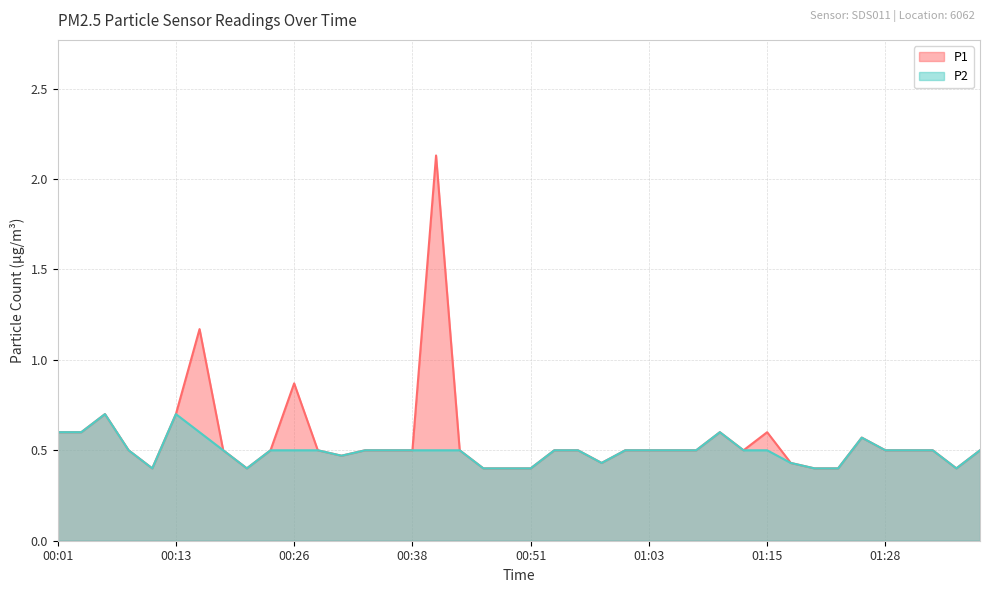

At which label is P1 closest to 1?

00:26